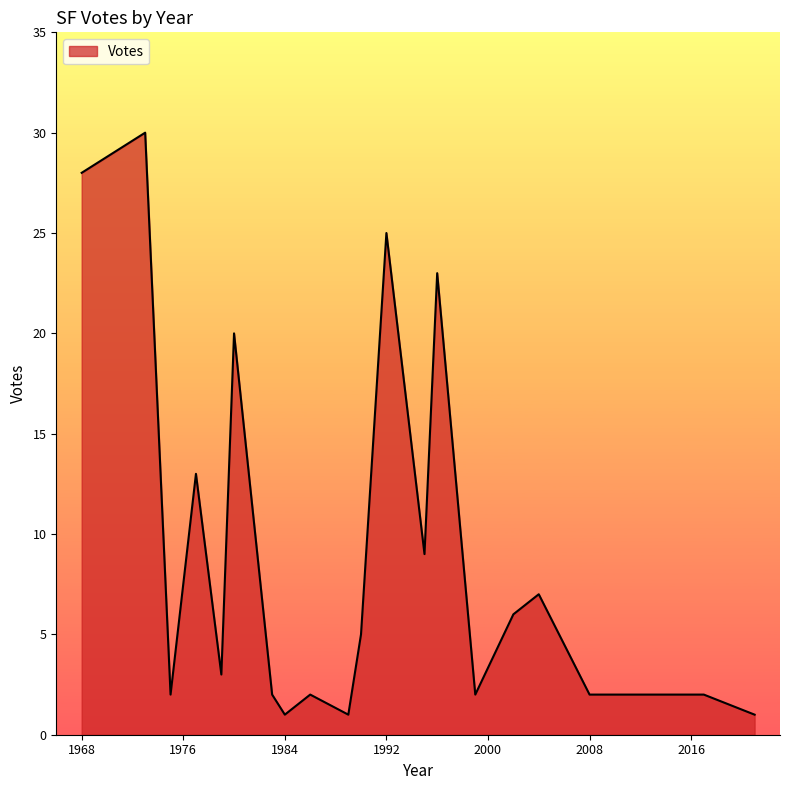

What is the difference between the maximum and minimum values?

29